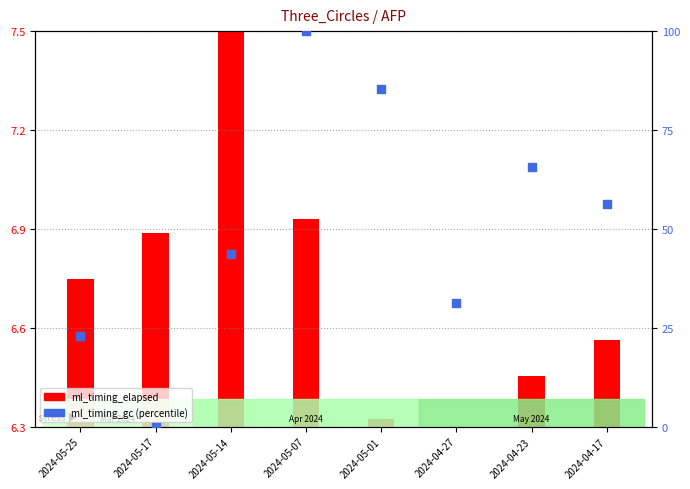

Which series contains the lowest Y value?

ml_timing_elapsed